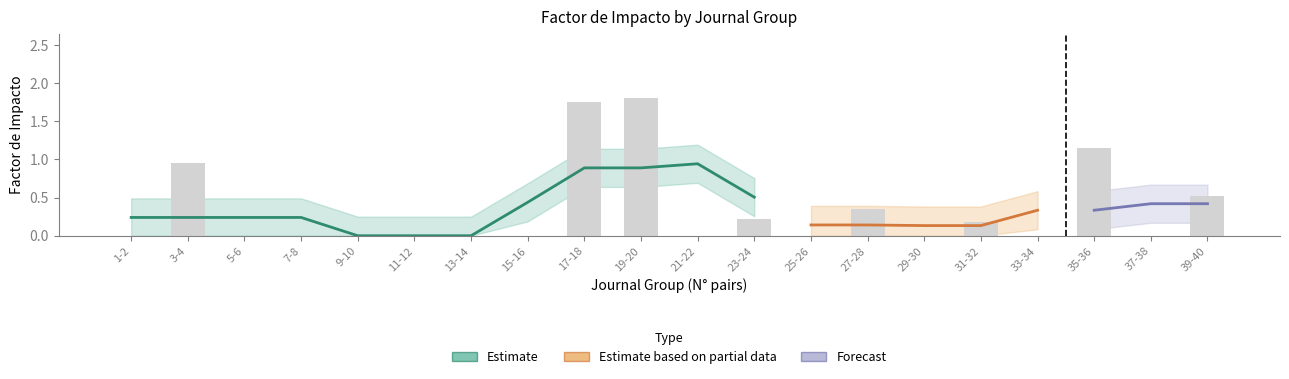

What is the difference between the maximum and minimum values?

1.8